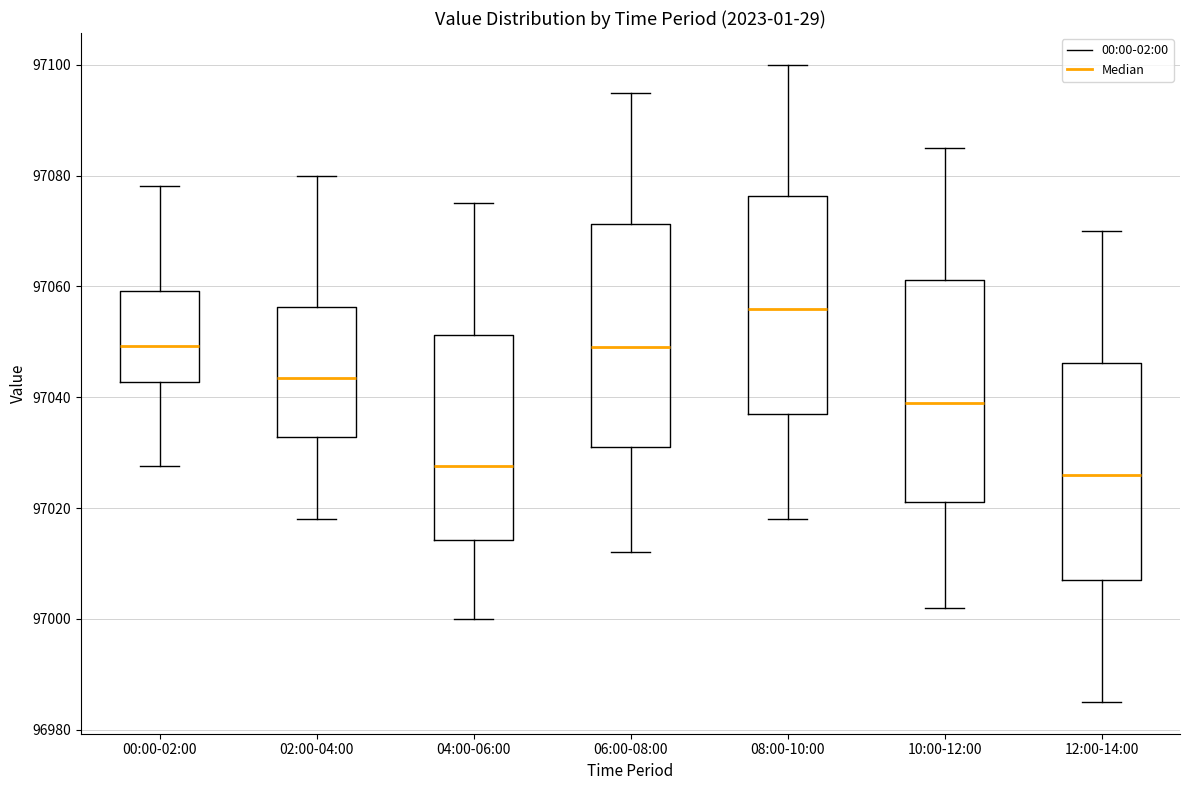

Reading left to right, read every box against the y-axis: the position of its median line, the range the box covers, and the ends of its whiskers. The values are not printed on the chart, so give them approximately, as read against the axis.

00:00-02:00: median 97050, box 97042 to 97060, whiskers 97028 to 97078
02:00-04:00: median 97044, box 97032 to 97056, whiskers 97018 to 97080
04:00-06:00: median 97028, box 97014 to 97052, whiskers 97000 to 97076
06:00-08:00: median 97050, box 97032 to 97072, whiskers 97012 to 97096
08:00-10:00: median 97056, box 97038 to 97076, whiskers 97018 to 97100
10:00-12:00: median 97040, box 97022 to 97062, whiskers 97002 to 97086
12:00-14:00: median 97026, box 97008 to 97046, whiskers 96986 to 97070